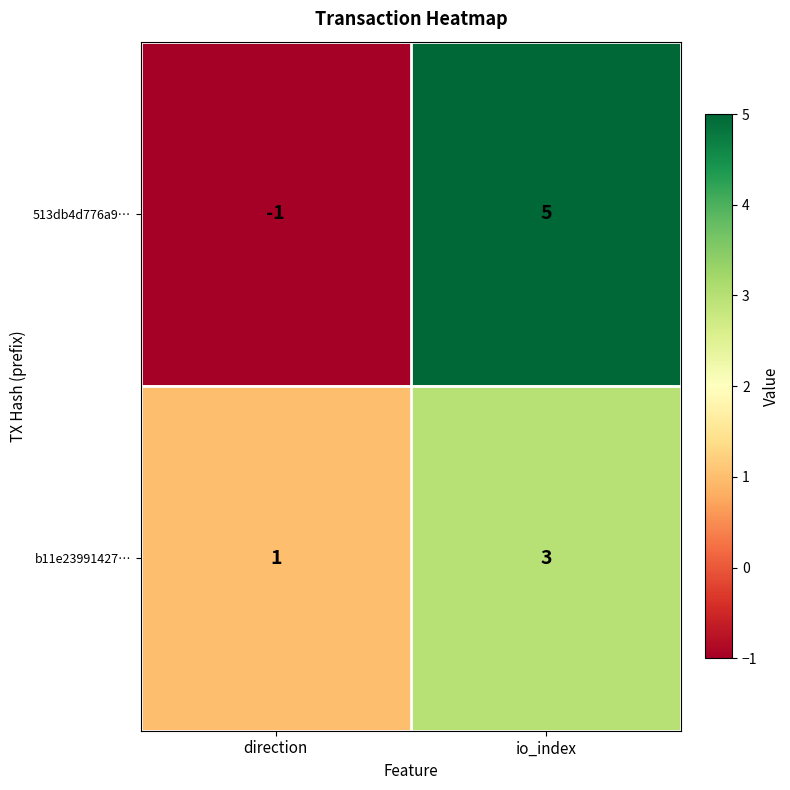

Is it true that b11e23991427… equals 0 at direction?

False